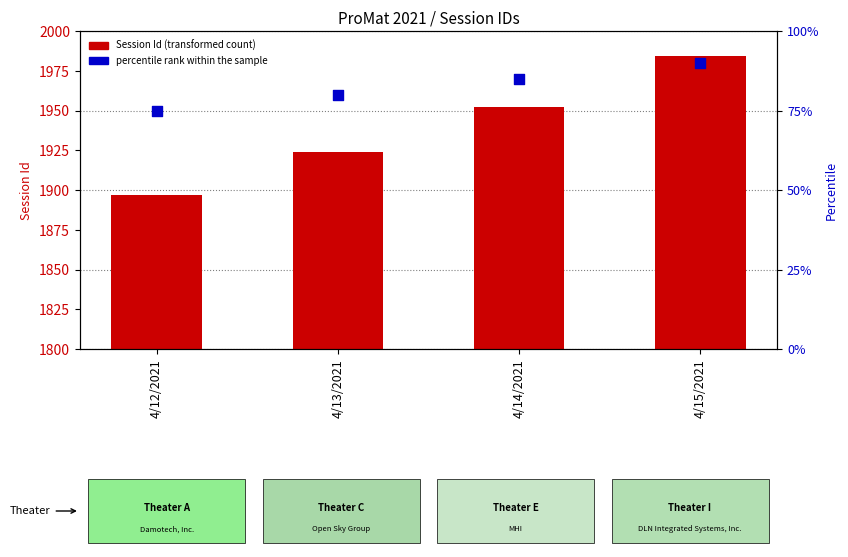

What is the total value across all series at 4/12/2021?

1972